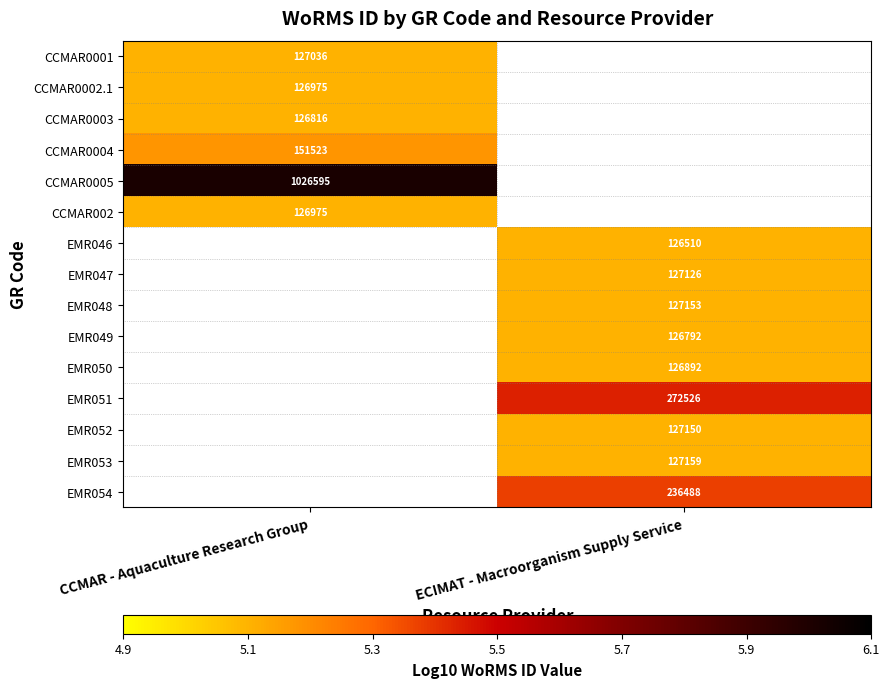

At how many categories does at least one series exceed 5?

2